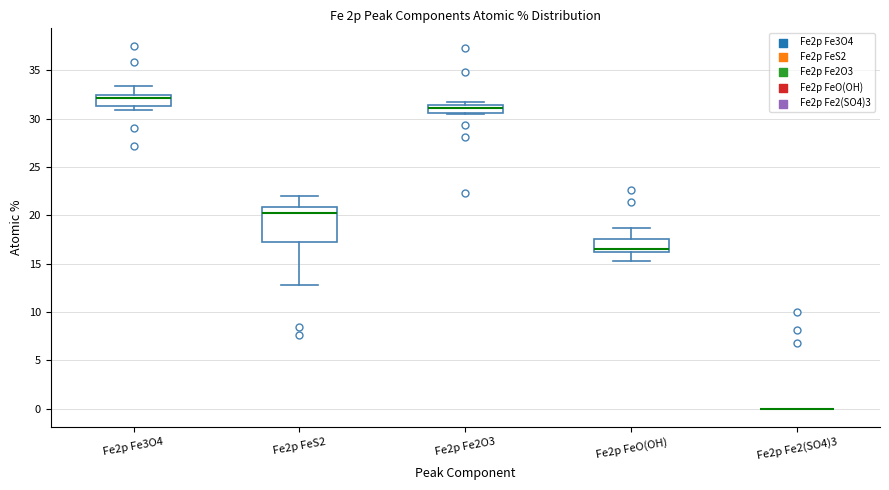

Reading left to right, read every box against the y-axis: the position of its median line, the range the box covers, and the ends of its whiskers. The values are not printed on the chart, so give them approximately, as read against the axis.

Fe2p Fe3O4: median 32.0, box 31.5 to 32.5, whiskers 31.0 to 33.5
Fe2p FeS2: median 20.5, box 17.0 to 21.0, whiskers 13.0 to 22.0
Fe2p Fe2O3: median 31.0, box 30.5 to 31.5, whiskers 30.5 to 31.5 (just above the box's upper edge)
Fe2p FeO(OH): median 16.5, box 16.0 to 17.5, whiskers 15.5 to 18.5
Fe2p Fe2(SO4)3: box collapsed to a line at 0.0, whiskers 0.0 to 0.0